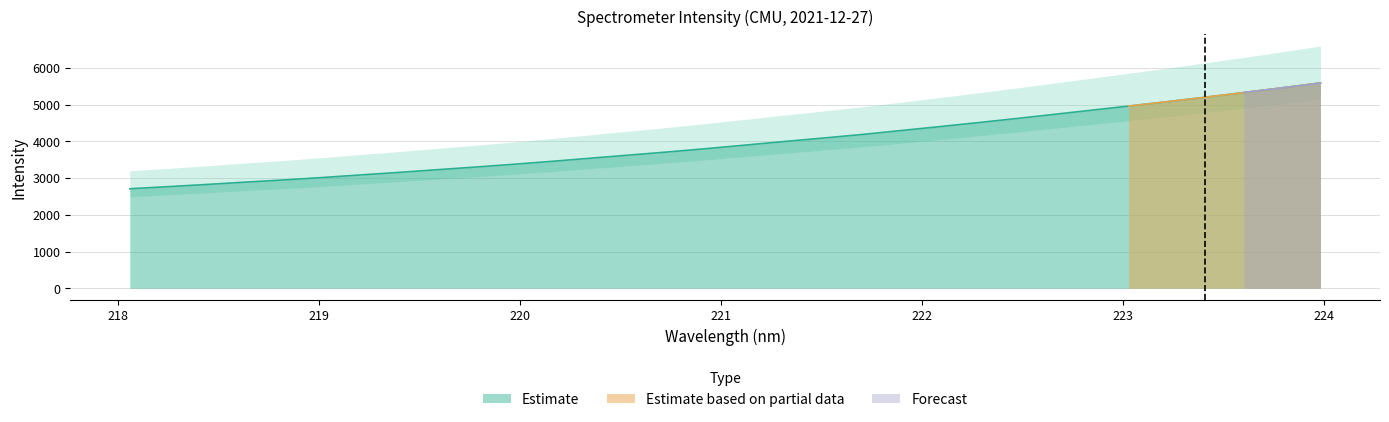

List the labels in order of value, largest first.

223.9802, 223.7895, 223.5987, 223.408, 223.2172, 223.0264, 222.8355, 222.6447, 222.4538, 222.263, 222.0721, 221.8812, 221.6902, 221.4993, 221.3083, 221.1174, 220.9264, 220.7354, 220.5444, 220.3533, 220.1623, 219.9712, 219.7801, 219.589, 219.3979, 219.2067, 219.0156, 218.8244, 218.6332, 218.442, 218.2508, 218.0596